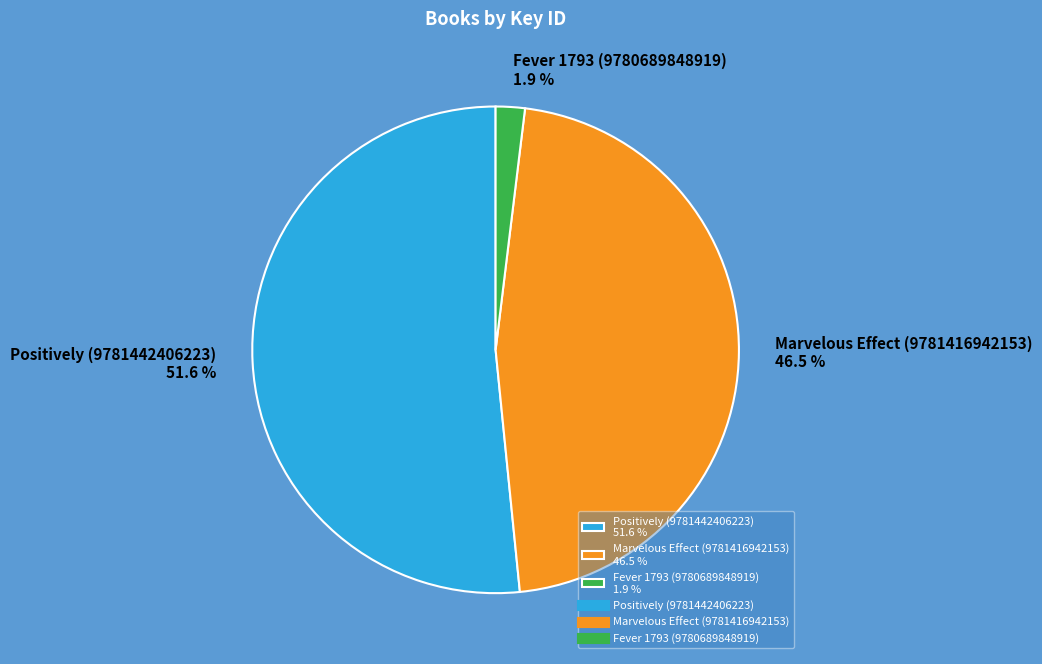

Which category accounts for the majority?

Positively (9781442406223)